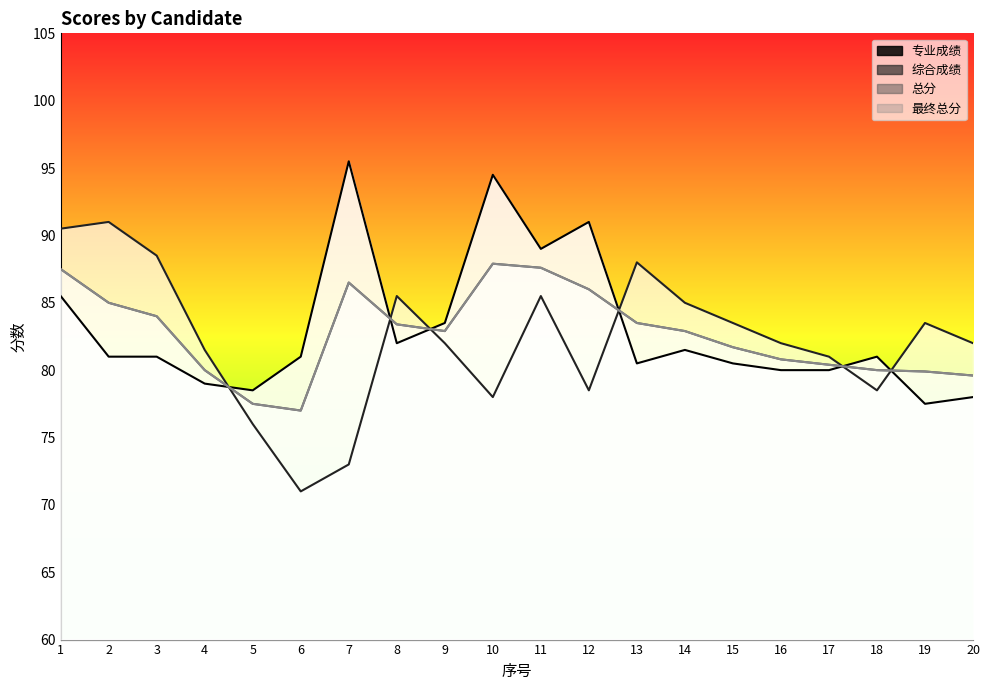

Reading left to right, what are all the values shown in this chart?

专业成绩: 85.5	81.0	81.0	79.0	78.5	81.0	95.5	82.0	83.5	94.5	89.0	91.0	80.5	81.5	80.5	80.0	80.0	81.0	77.5	78.0
综合成绩: 90.5	91.0	88.5	81.5	76.0	71.0	73.0	85.5	82.0	78.0	85.5	78.5	88.0	85.0	83.5	82.0	81.0	78.5	83.5	82.0
总分: 87.5	85.0	84.0	80.0	77.5	77.0	86.5	83.4	82.9	87.9	87.6	86.0	83.5	82.9	81.7	80.8	80.4	80.0	79.9	79.6
最终总分: 87.5	85.0	84.0	80.0	77.5	77.0	86.5	83.4	82.9	87.9	87.6	86.0	83.5	82.9	81.7	80.8	80.4	80.0	79.9	79.6